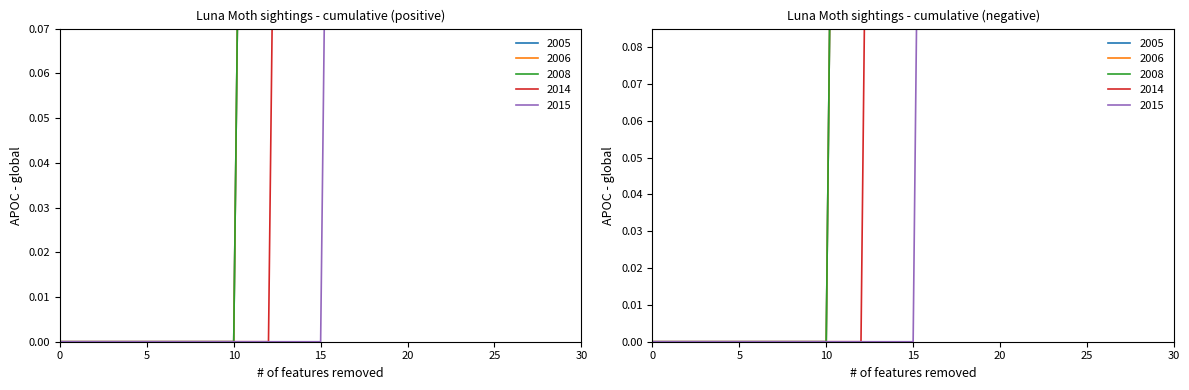

Count the 2006 values in the range 0 to 1.

31